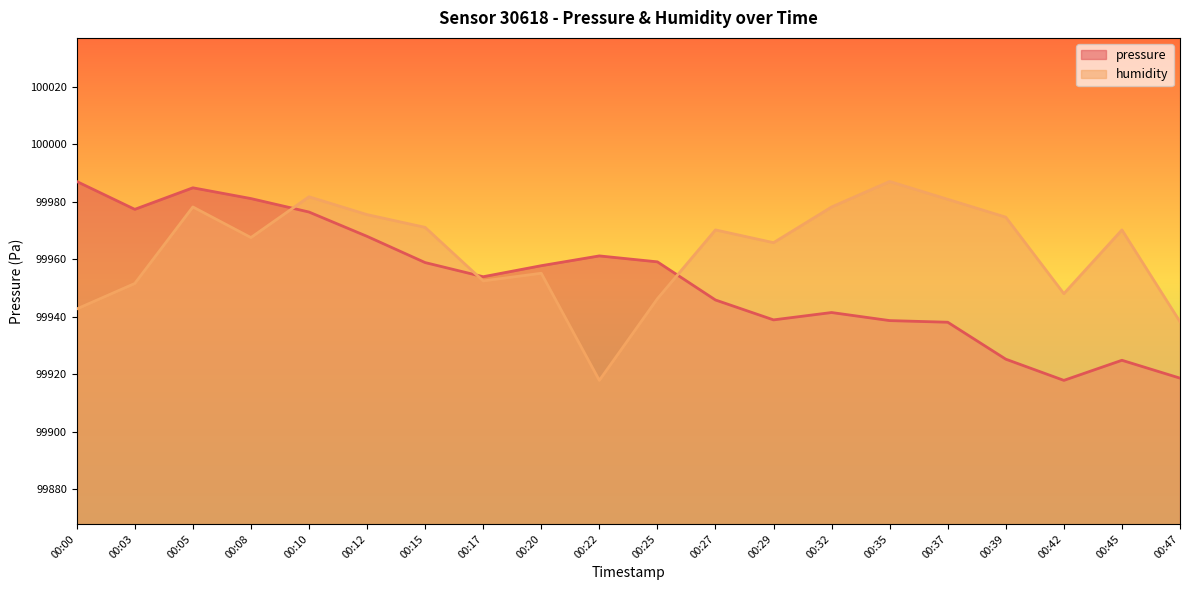

Reading left to right, what are all the values shown in this chart?

pressure: 99987.1	99977.4	99984.9	99981.1	99976.4	99968.0	99958.8	99953.9	99957.8	99961.2	99959.1	99945.8	99938.9	99941.4	99938.6	99938.1	99925.2	99917.8	99924.8	99918.6
humidity: 99942.7	99951.6	99978.2	99967.5	99981.8	99975.5	99971.1	99952.4	99955.1	99917.8	99946.2	99970.2	99965.8	99978.2	99987.1	99980.9	99974.7	99948.0	99970.2	99938.2